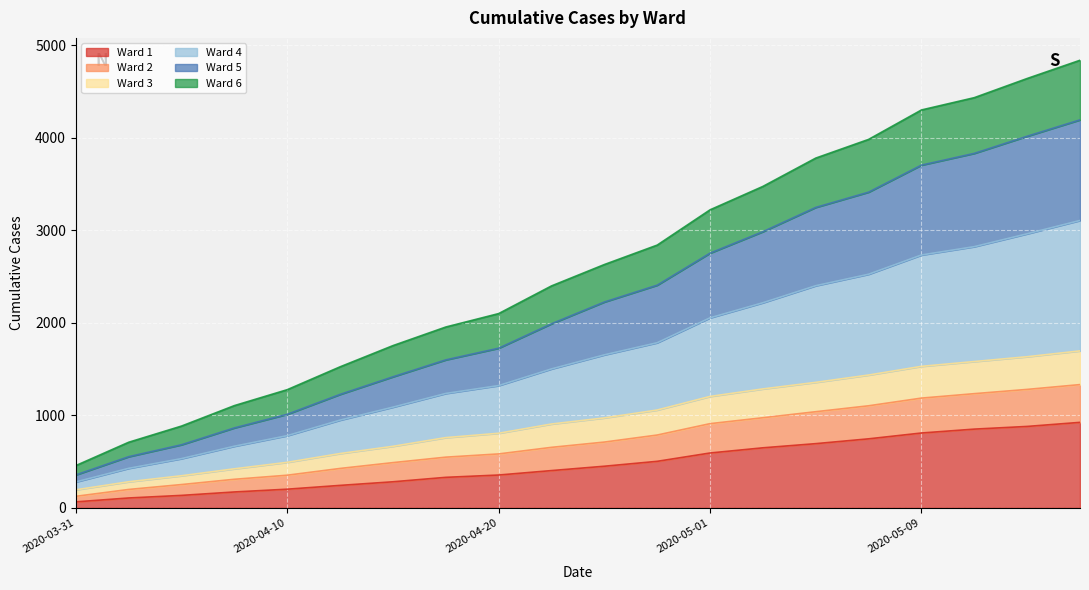

What is the label of the 4th point from the right?

2020-05-09